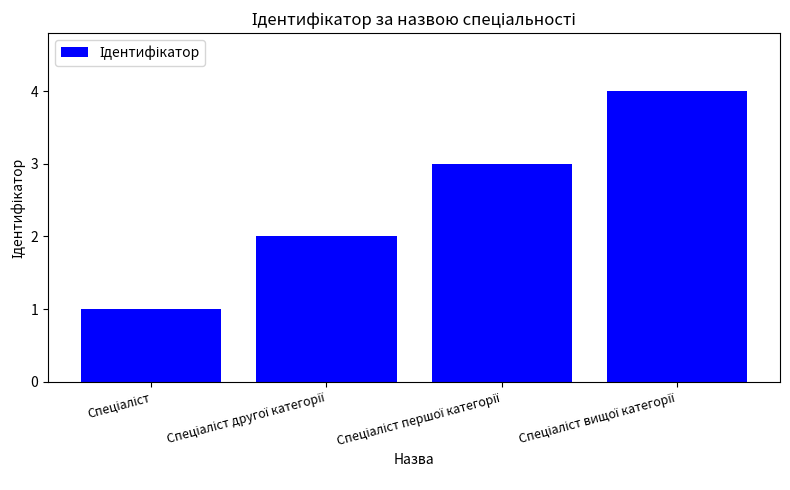

What is the sum of all values?

10